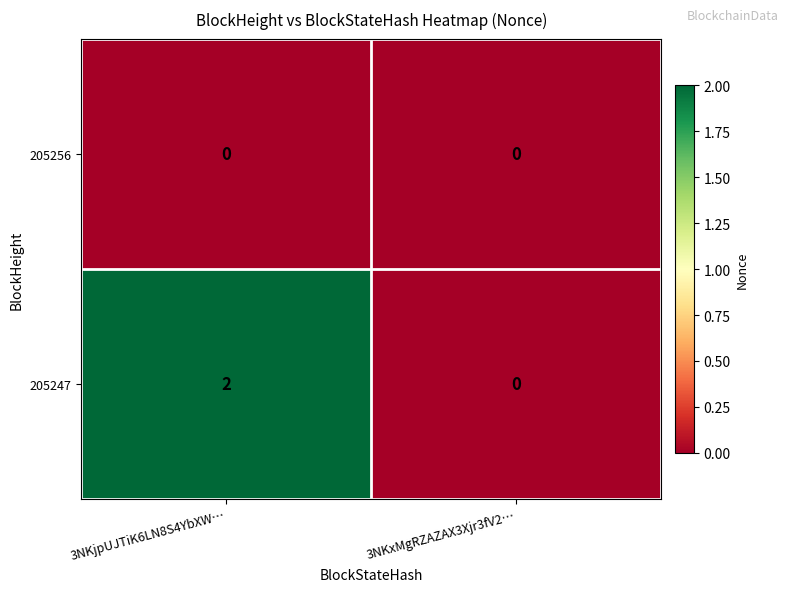

List the series in order of their overall mean, lowest first.

205256, 205247